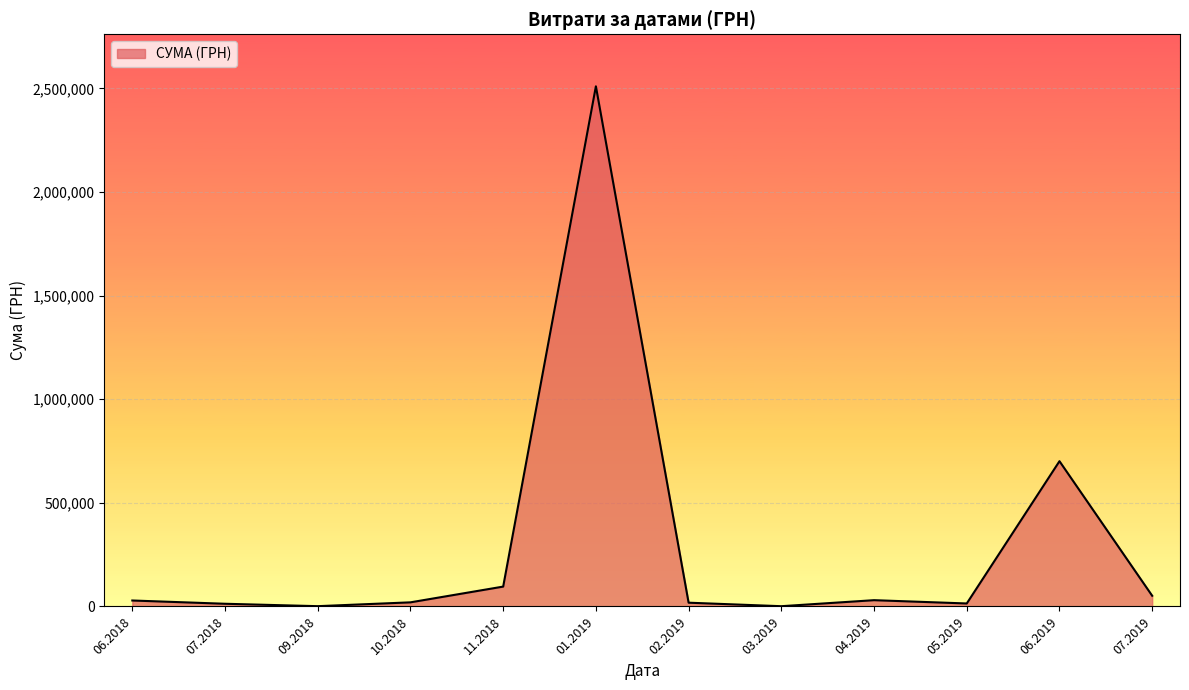

What is the difference between the maximum and minimum values?

2509194.9